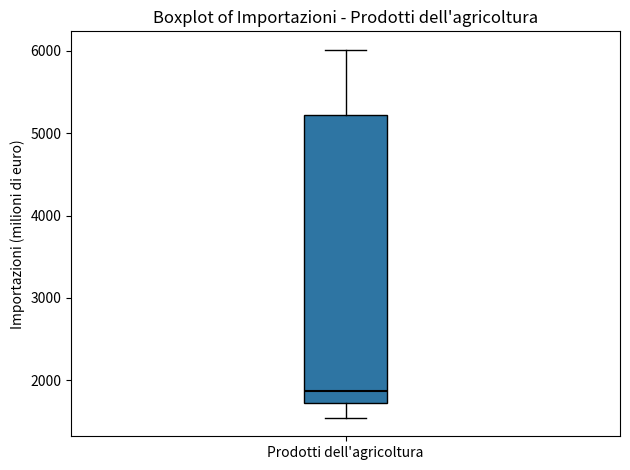

Where does the upper whisker of the box for Prodotti dell'agricoltura end on the y-axis? The values are not printed on the chart, so give them approximately, as read against the axis.

6000